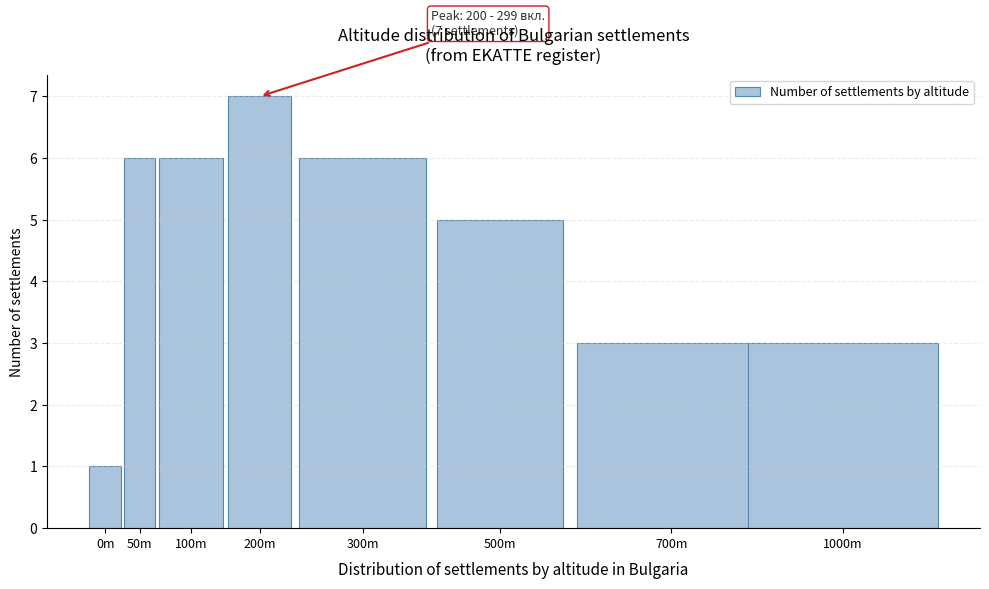

Reading left to right, what are all the values shown in this chart?

1	6	6	7	6	5	3	3